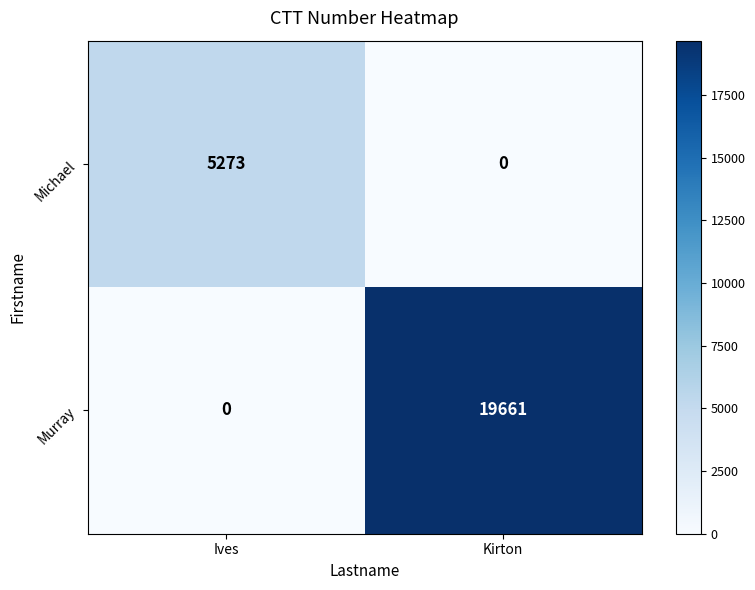

Which series changed the most between Ives and Kirton?

Murray